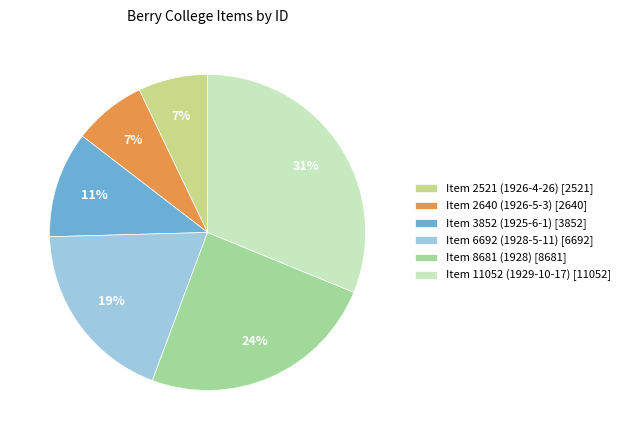

How many segments does this pie chart have?

6